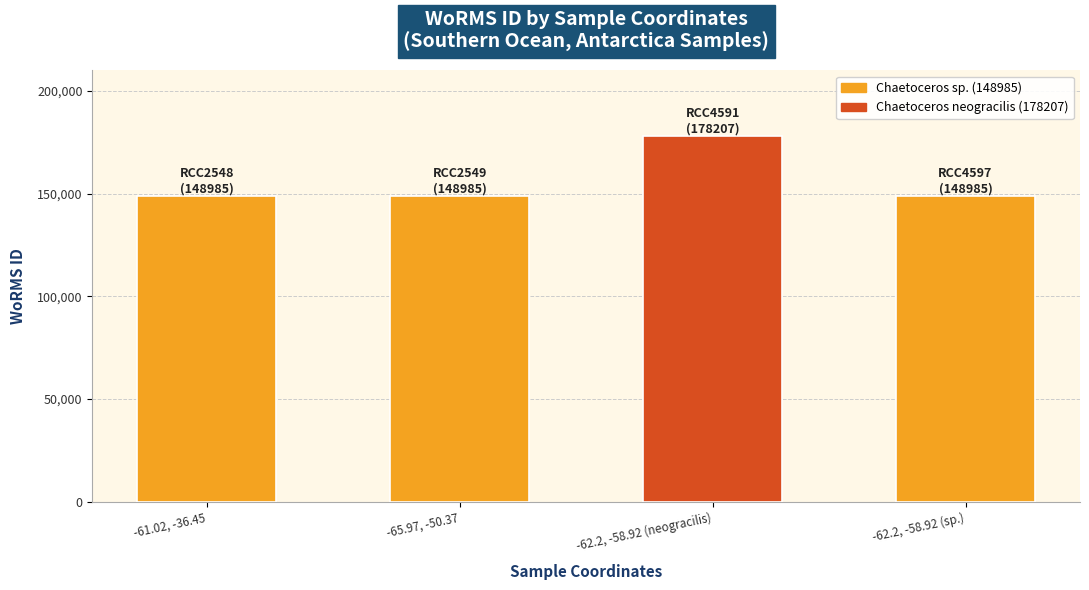

What is the ratio of the value at -62.2, -58.92 (sp.) to the value at -61.02, -36.45?

1.0